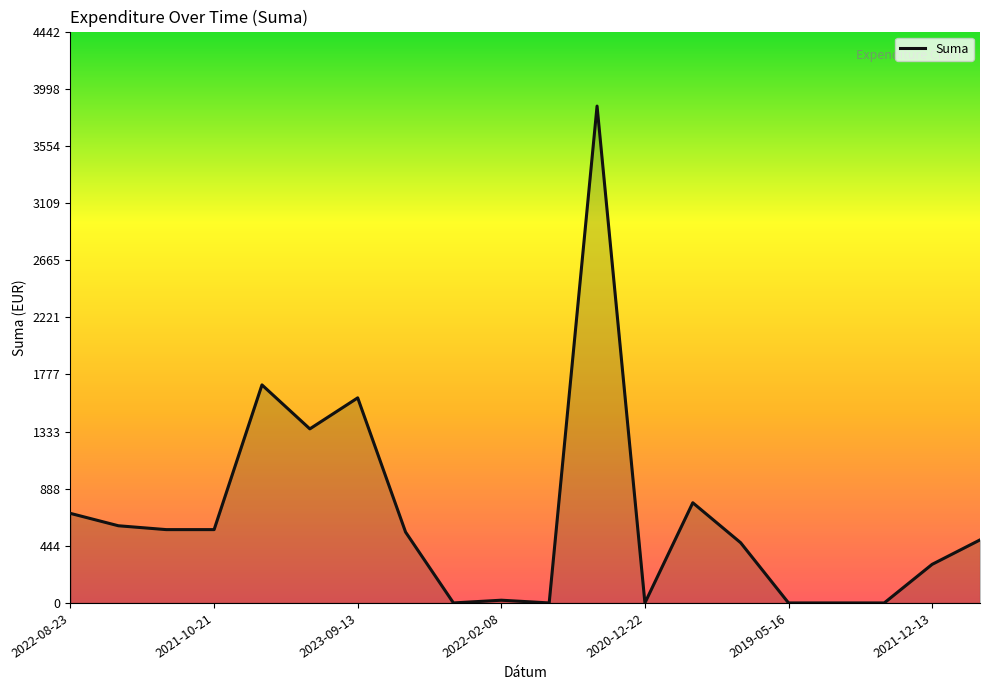

What is the maximum value shown in the chart?

3862.5